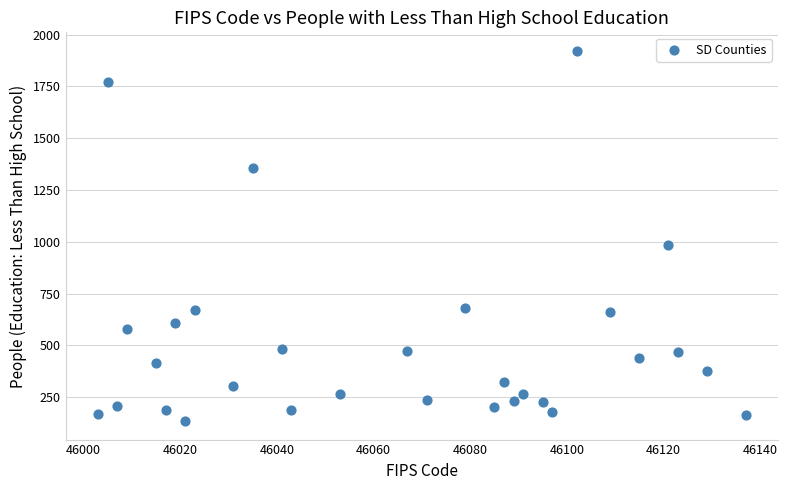

What Y value in the scatter plot is closest to 1028?

984